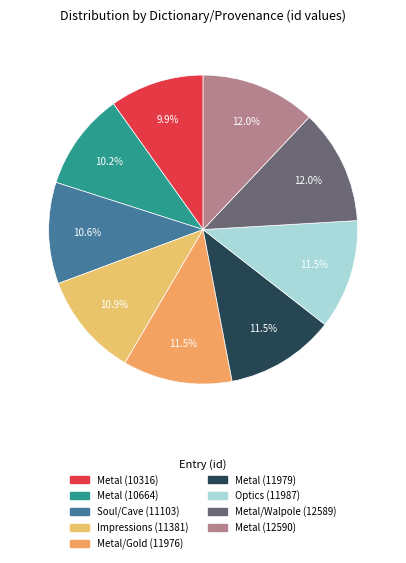

To the nearest percent, what is the difference between the Impressions (11381) and Metal (12590) slice percentages?

1%